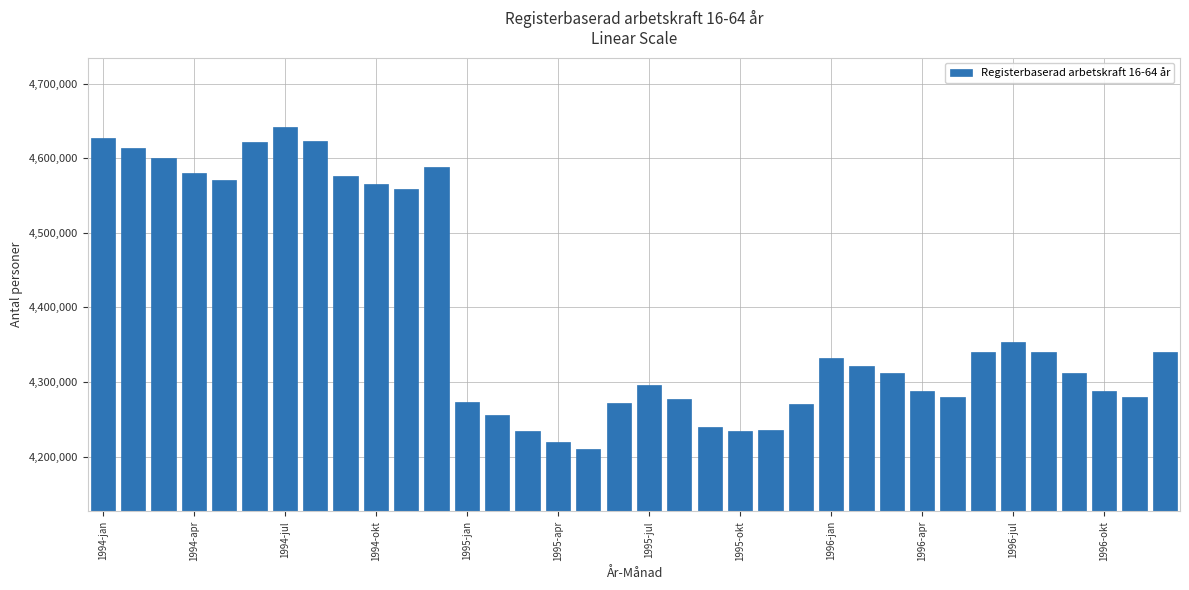

How many series are shown in this chart?

1